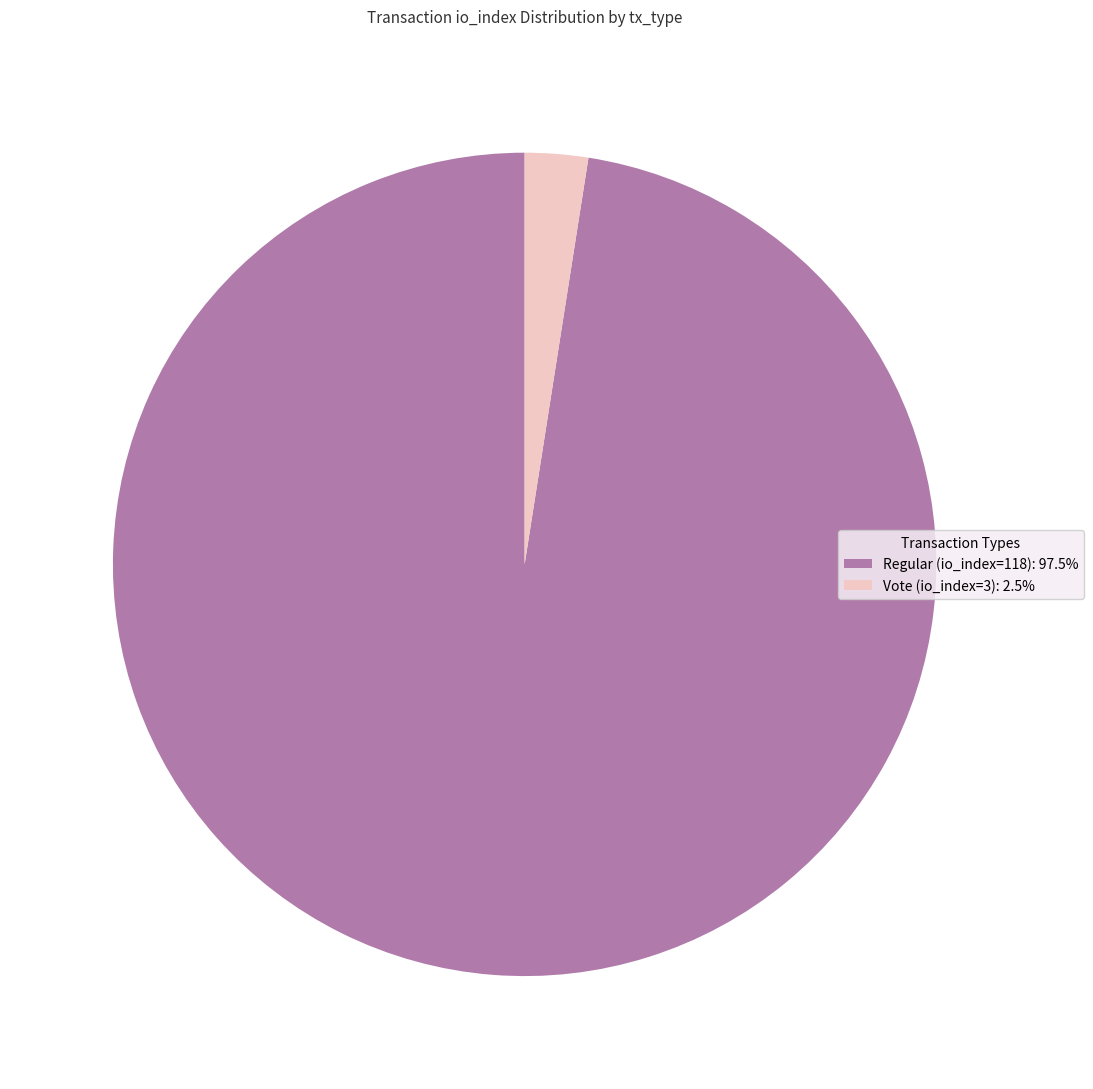

Does Vote (io_index=3) represent more than half of the total?

No